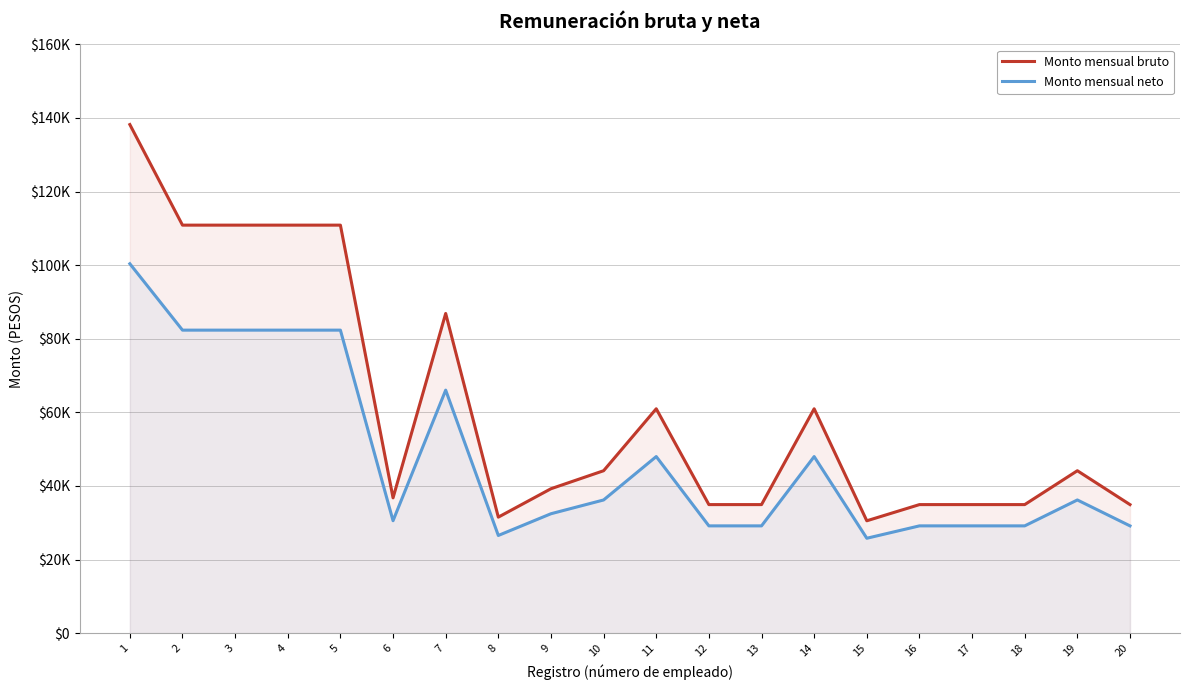

Where is the first local maximum for Monto mensual neto?

7